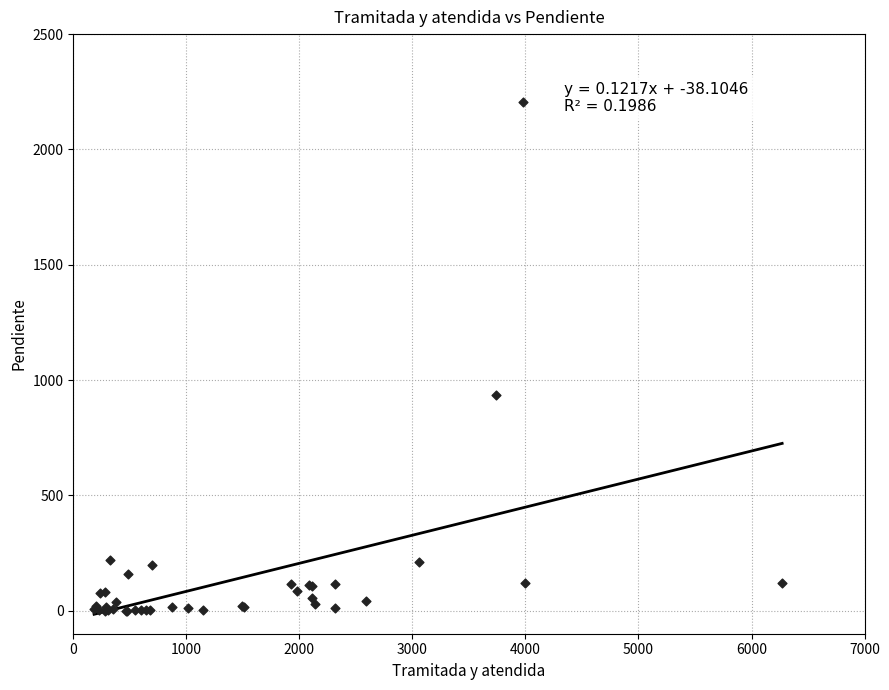

What Y value in the scatter plot is closest to 1102?

935